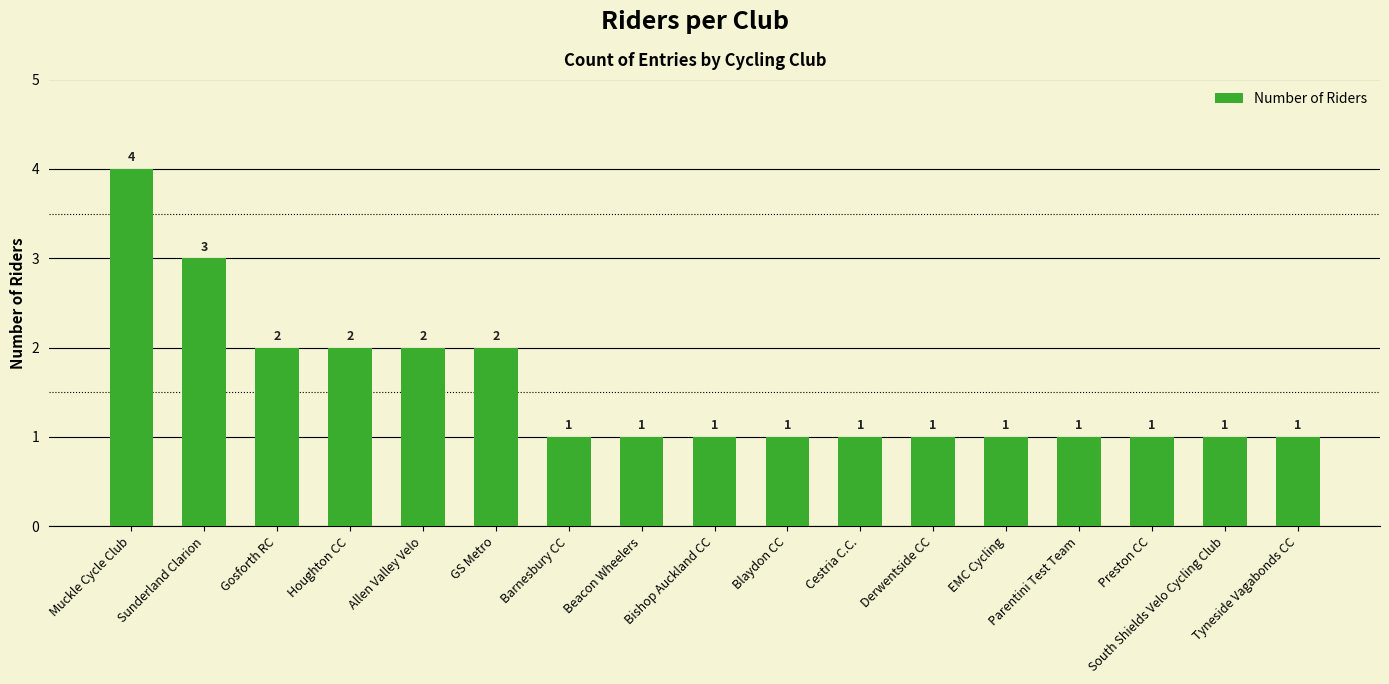

What is the ratio of the value at Parentini Test Team to the value at EMC Cycling?

1.0